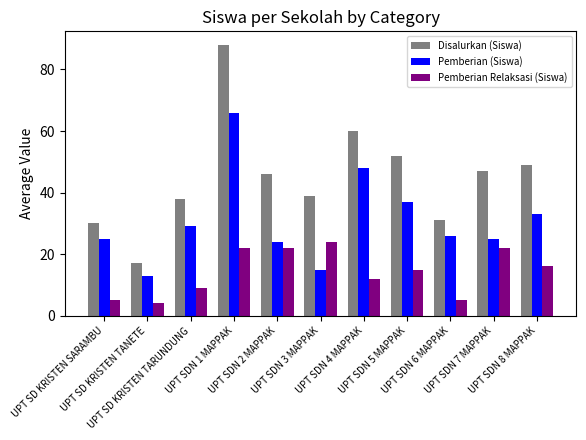

Where does the Pemberian Relaksasi (Siswa) series first go above 15?

UPT SDN 1 MAPPAK